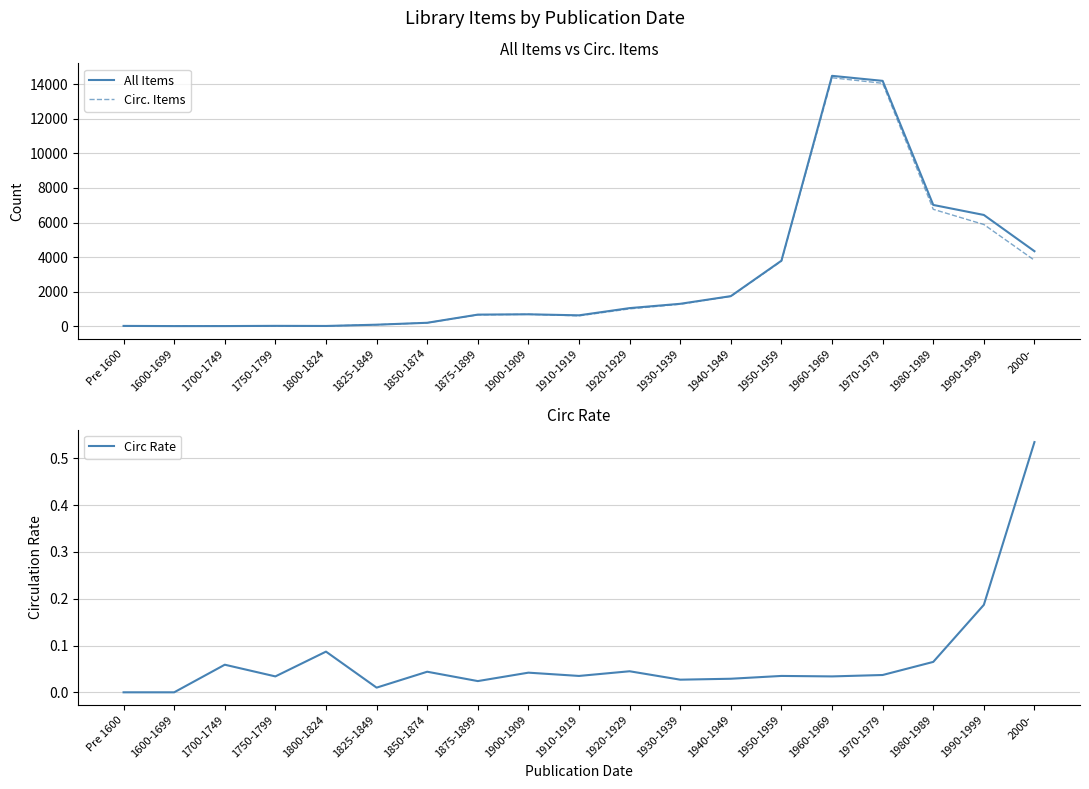

What is the difference between the All Items values at 1900-1909 and 1980-1989?

6322